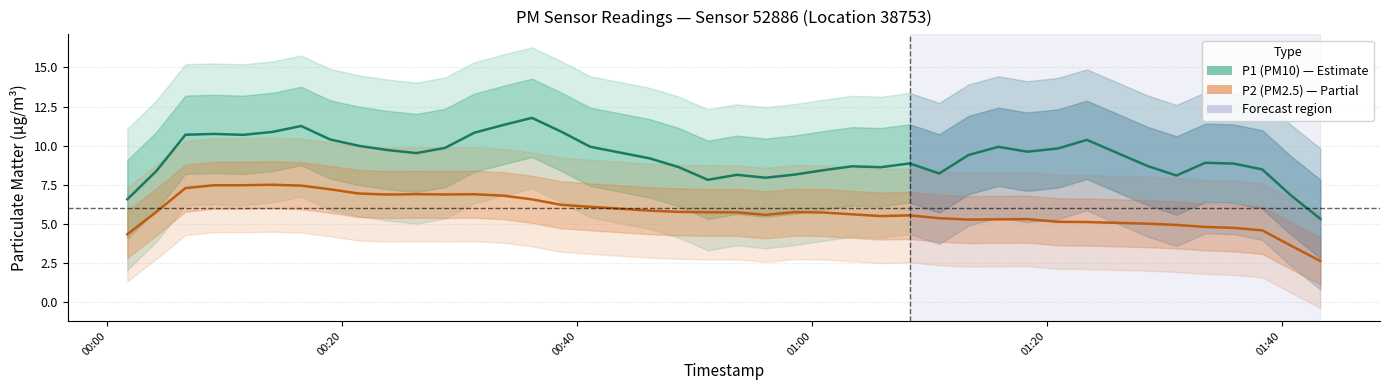

What is the maximum value for P1 (PM10)?

11.8